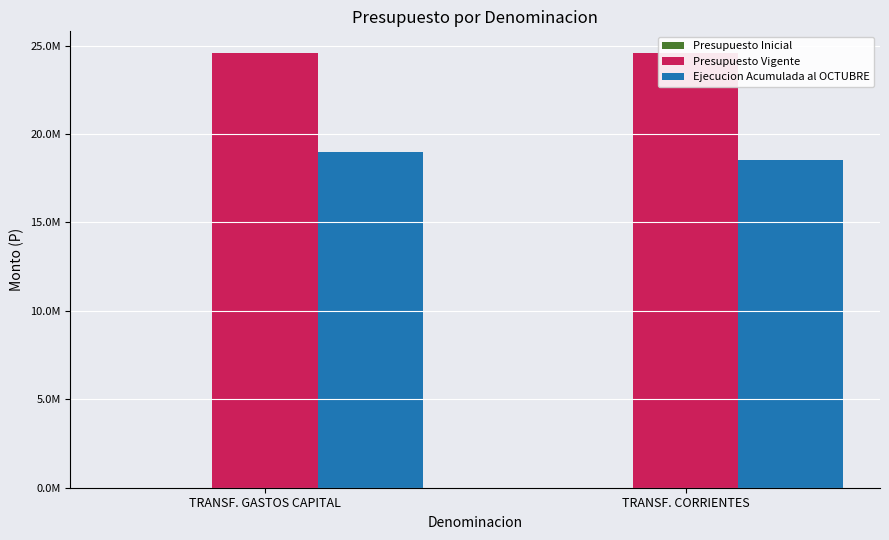

Are the bars horizontal?

No